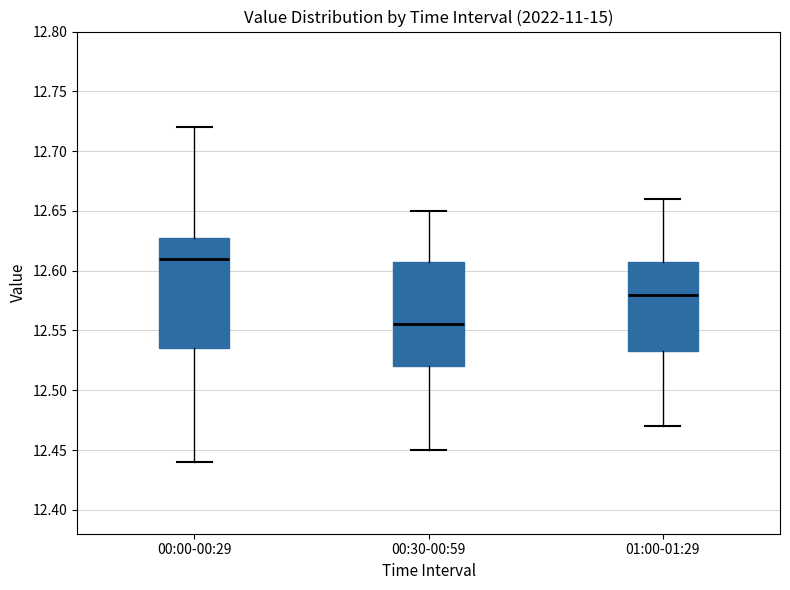

Reading left to right, transcribe this box plot: for each box, give where its median line is, the range the box spans, and where its two whiskers end, as read against the y-axis. The values are not printed on the chart, so give them approximately, as read against the axis.

00:00-00:29: median 12.610, box 12.535 to 12.630, whiskers 12.440 to 12.720
00:30-00:59: median 12.555, box 12.520 to 12.610, whiskers 12.450 to 12.650
01:00-01:29: median 12.580, box 12.535 to 12.610, whiskers 12.470 to 12.660